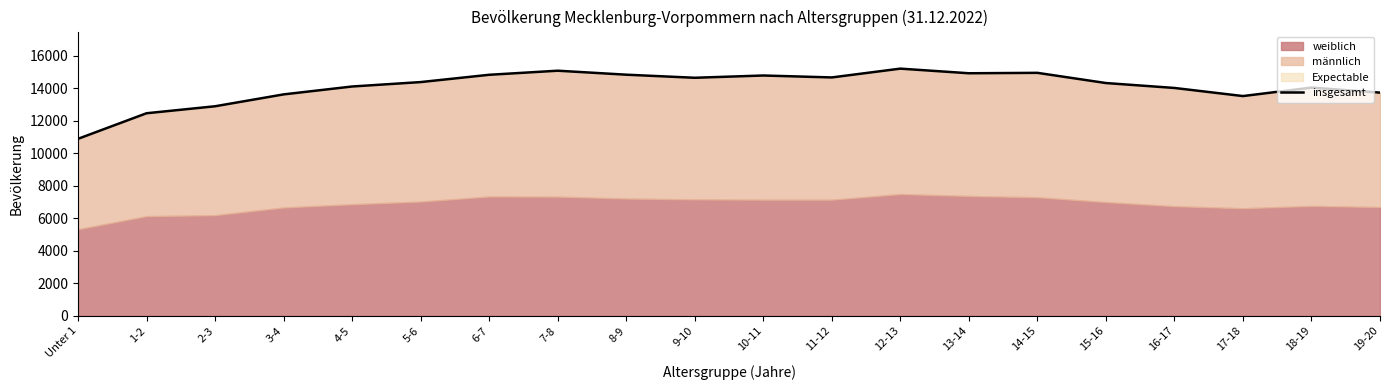

True or false: the data shows 14030 at 16-17.

True